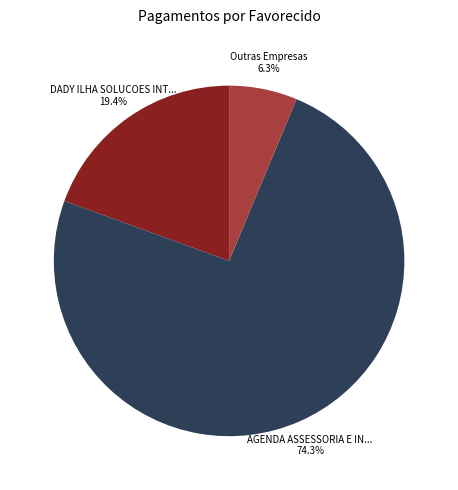

To the nearest percent, what is the difference between the largest and smallest slice percentages?

68%